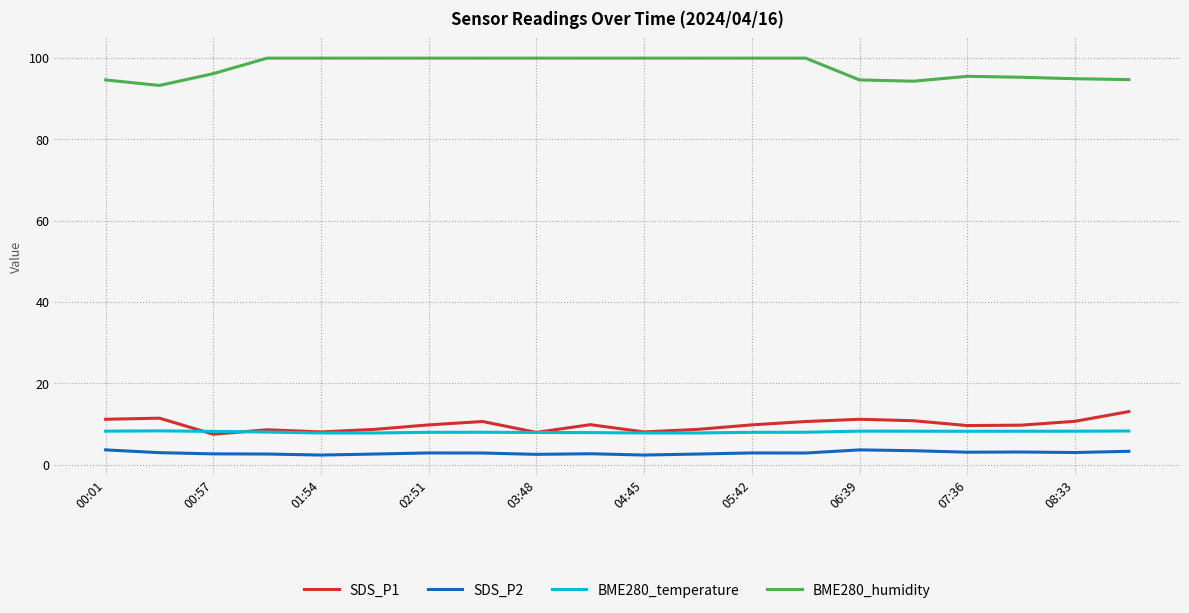

Which series has the largest total across all categories?

BME280_humidity